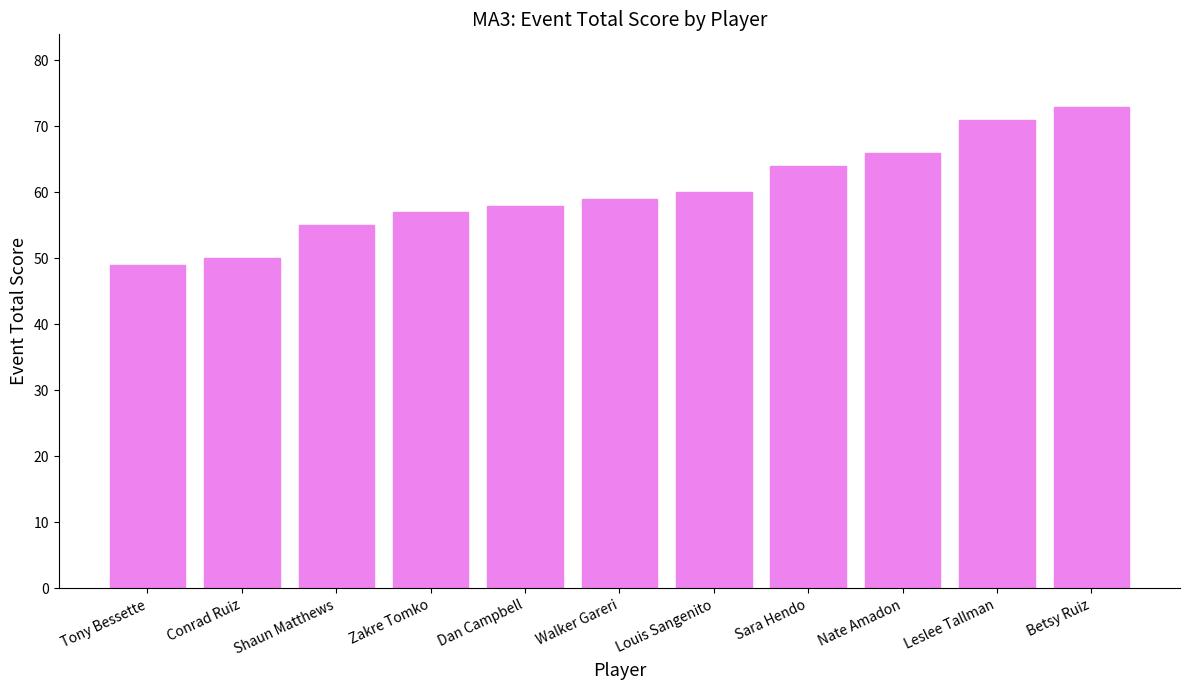

At which category does the chart reach its peak across all series?

Betsy Ruiz